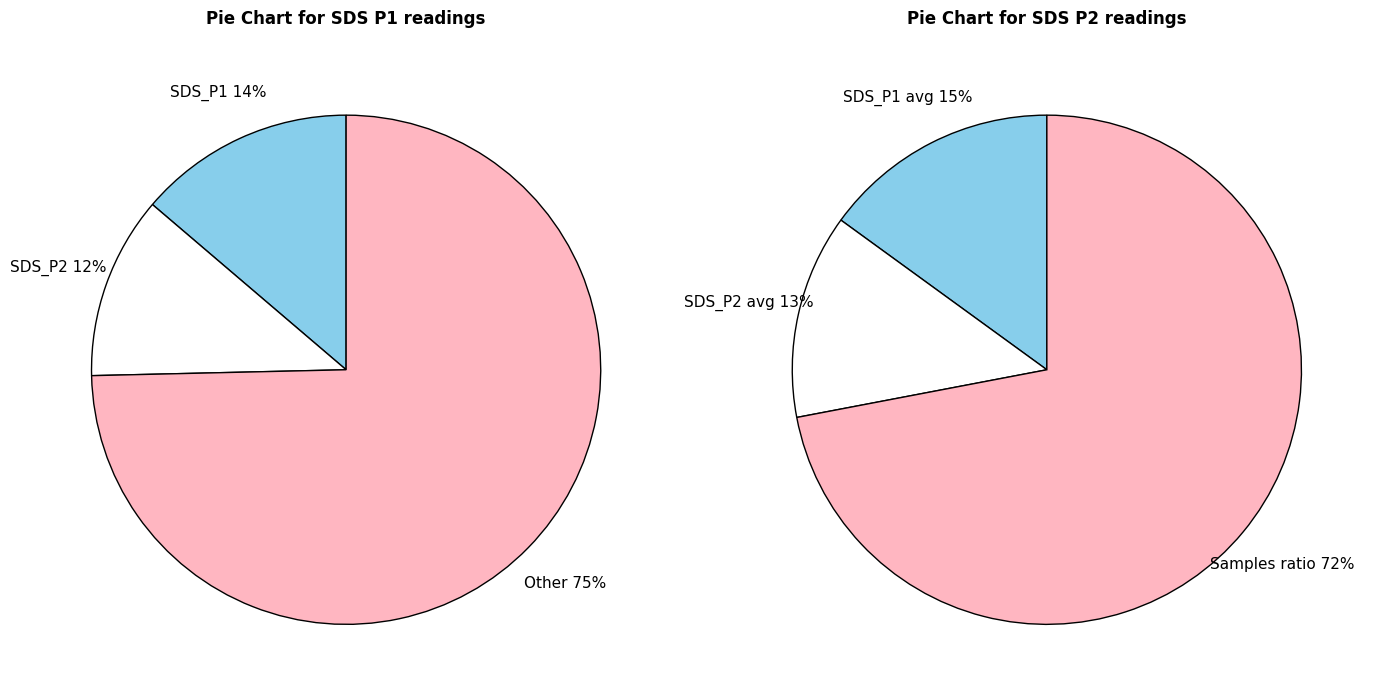

The SDS_P1 slice represents 7% of the pie. True or false?

False